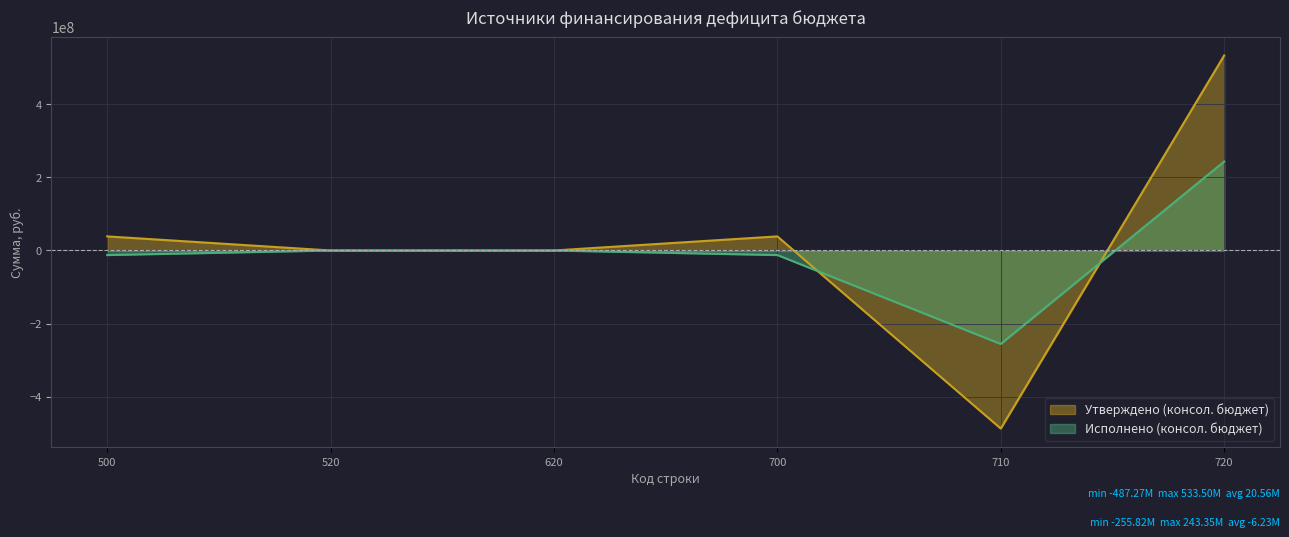

Which label corresponds to the largest value in the chart?

720